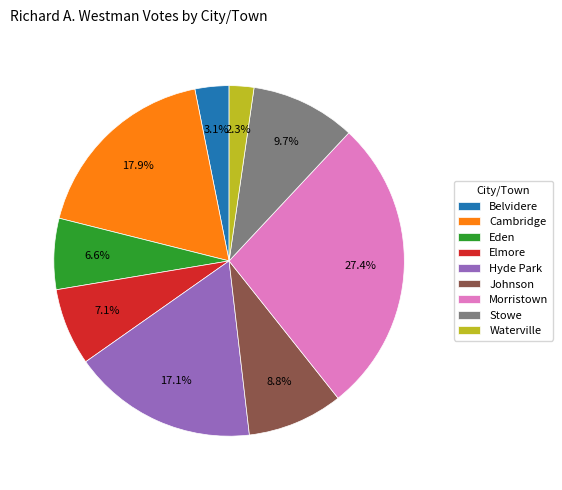

To the nearest percent, what is the difference between the largest and smallest slice percentages?

25%